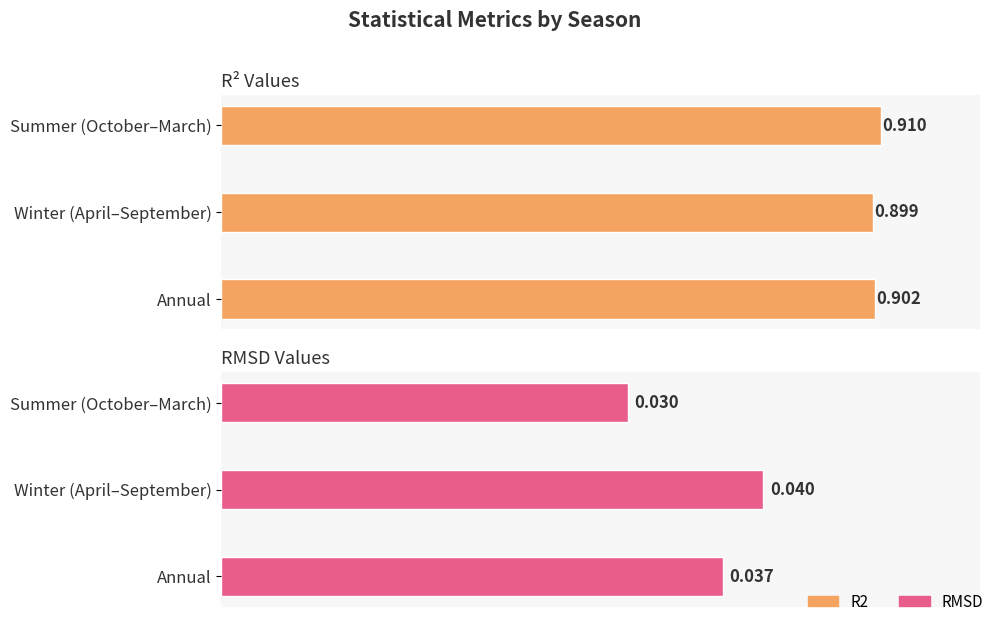

How many R2 values are between 0 and 1?

3